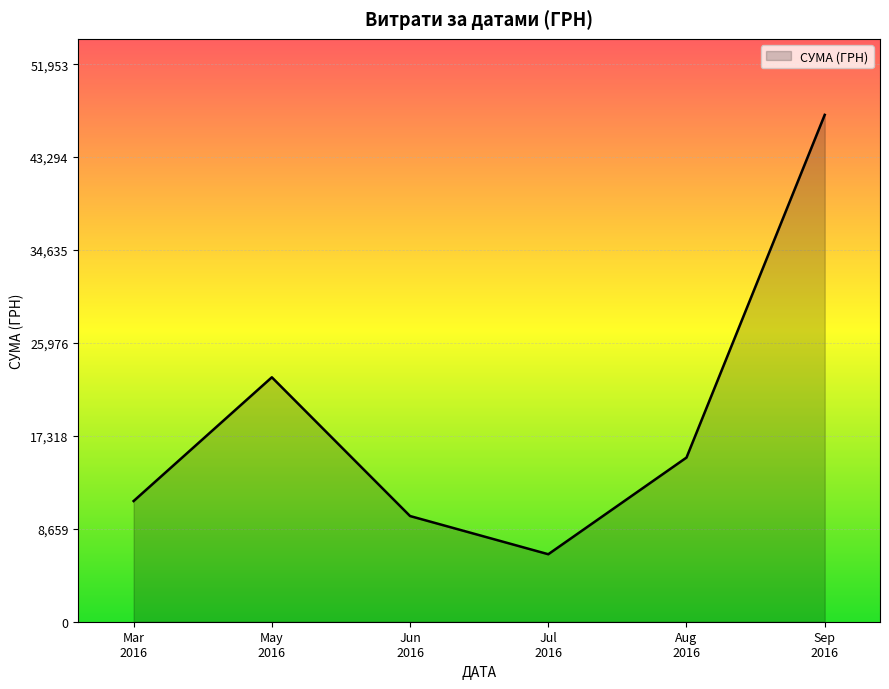

Which category has the highest value across all series?

Sep
2016